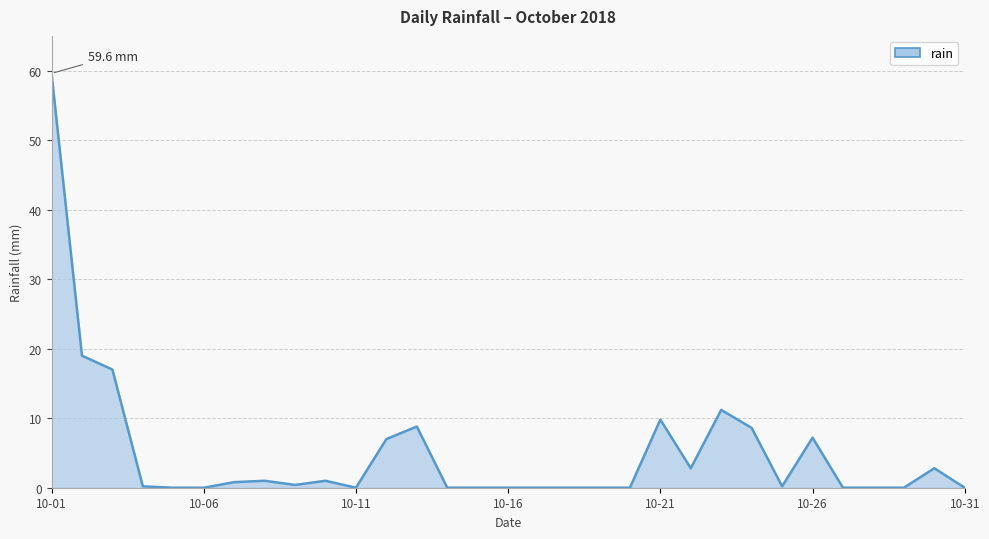

What is the greatest value displayed?

59.6